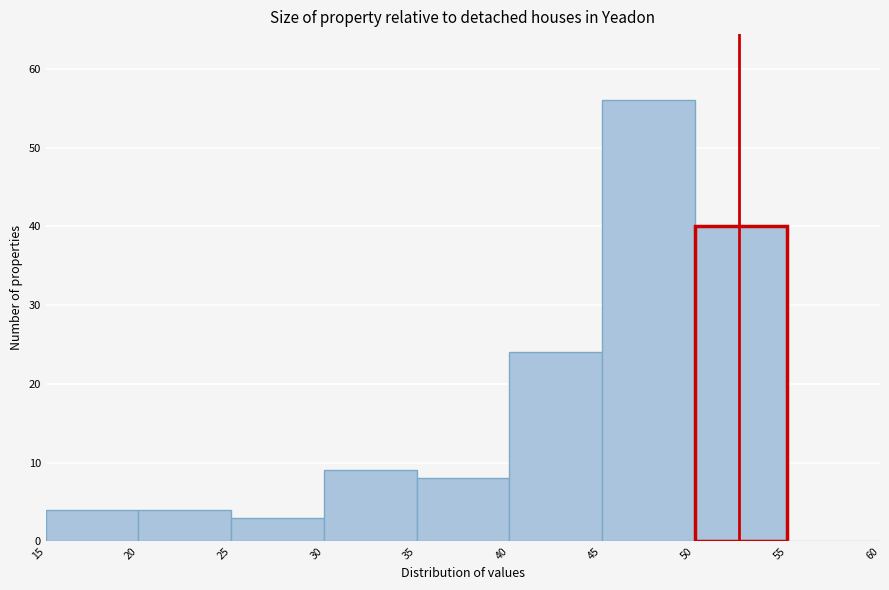

How tall is the bar that spans 35 to 40 on the x-axis? The values are not printed on the chart, so give them approximately, as read against the axis.

8